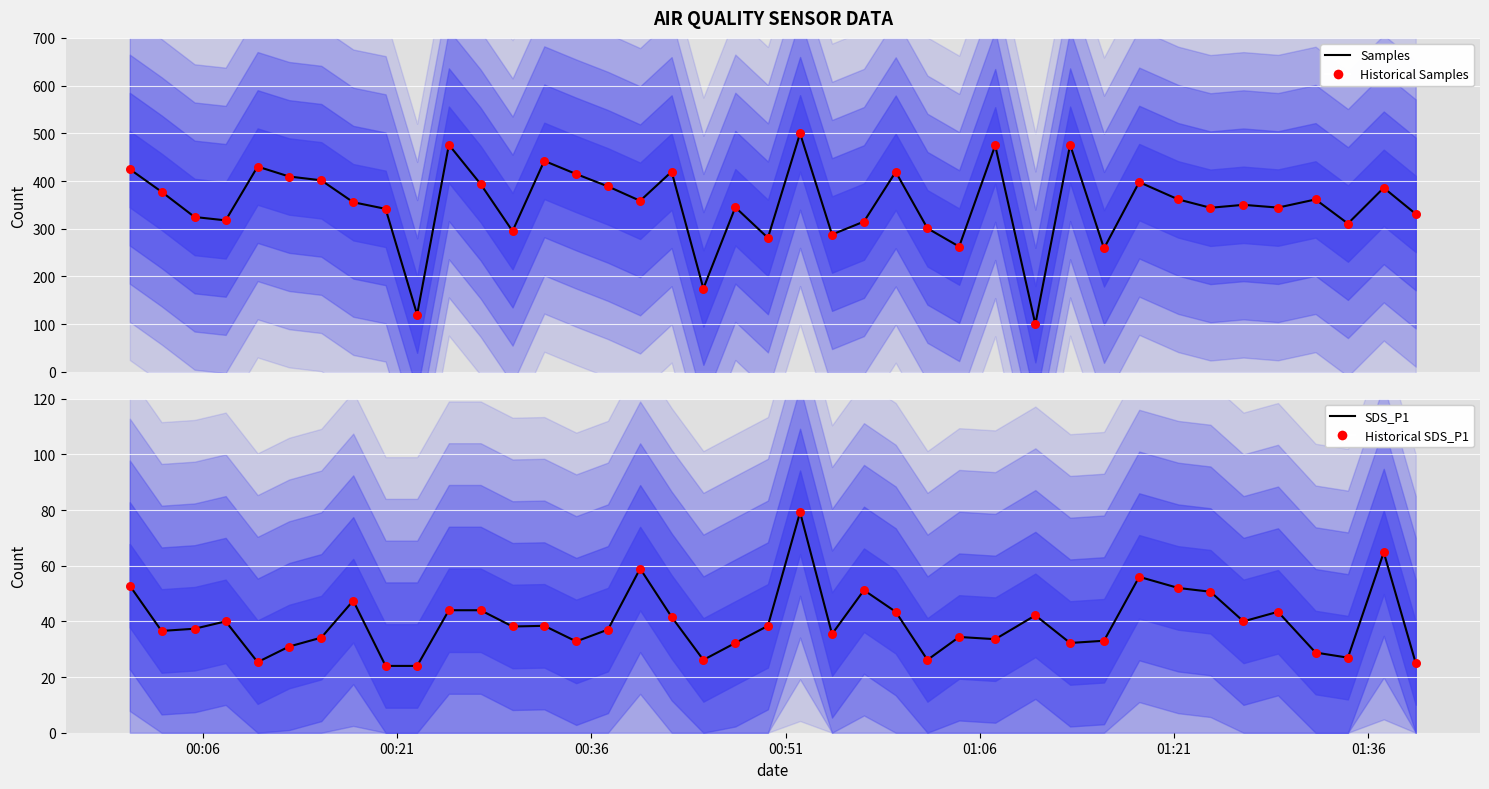

At how many categories does at least one series exceed 445?

4